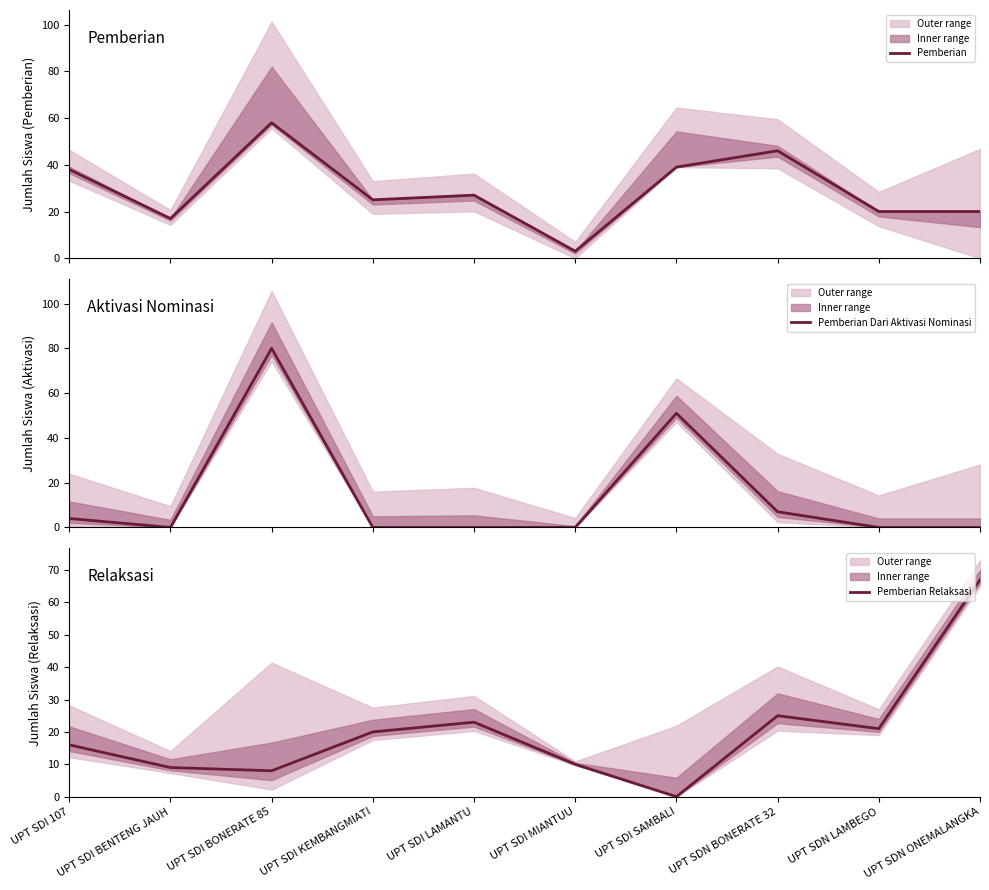

How many data points does each series have?

10